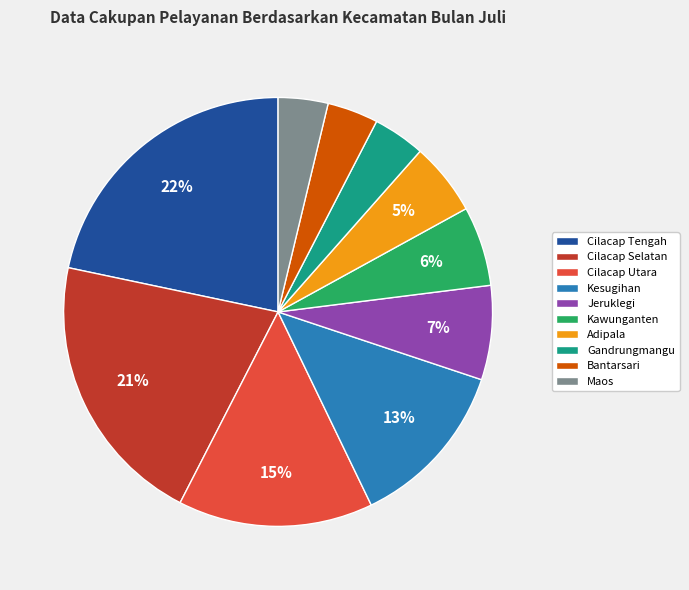

Is it true that Bantarsari is 9% of the pie?

False